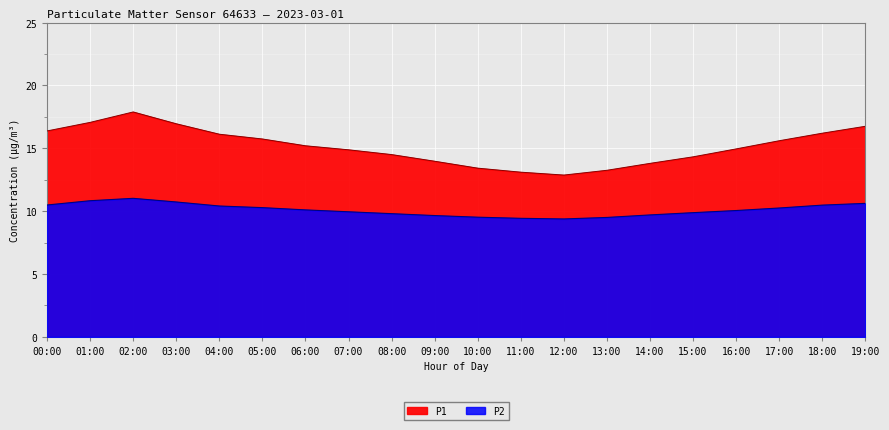

True or false: P2 and P1 intersect in this chart.

False